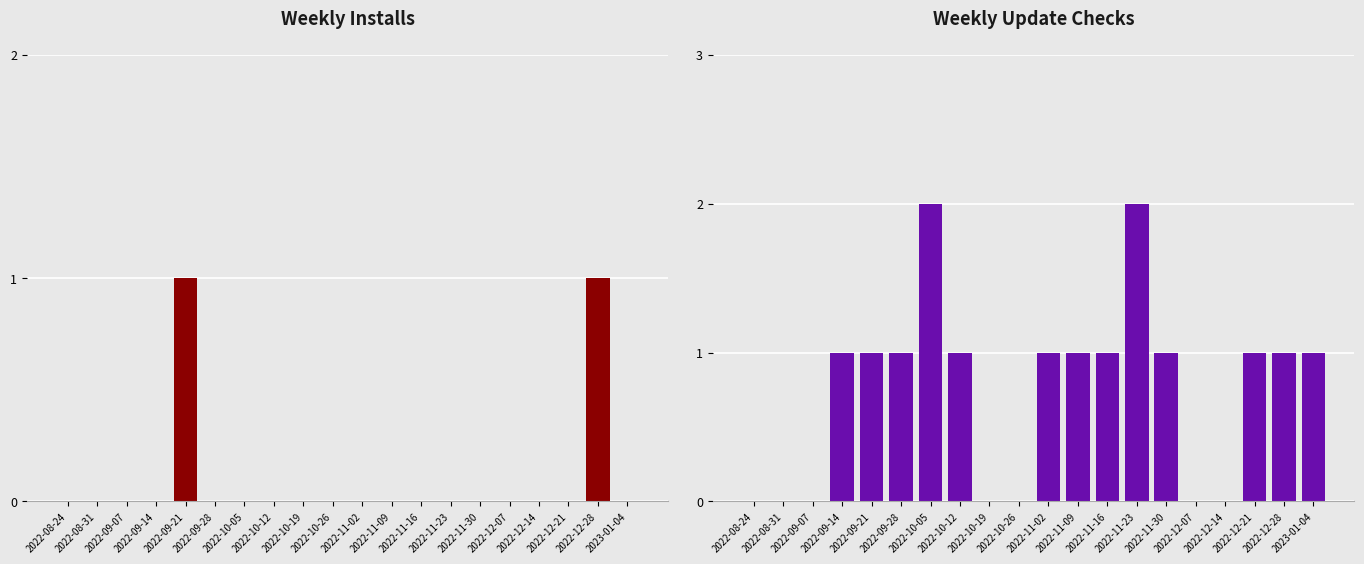

Which series has the widest spread of values?

Update checks